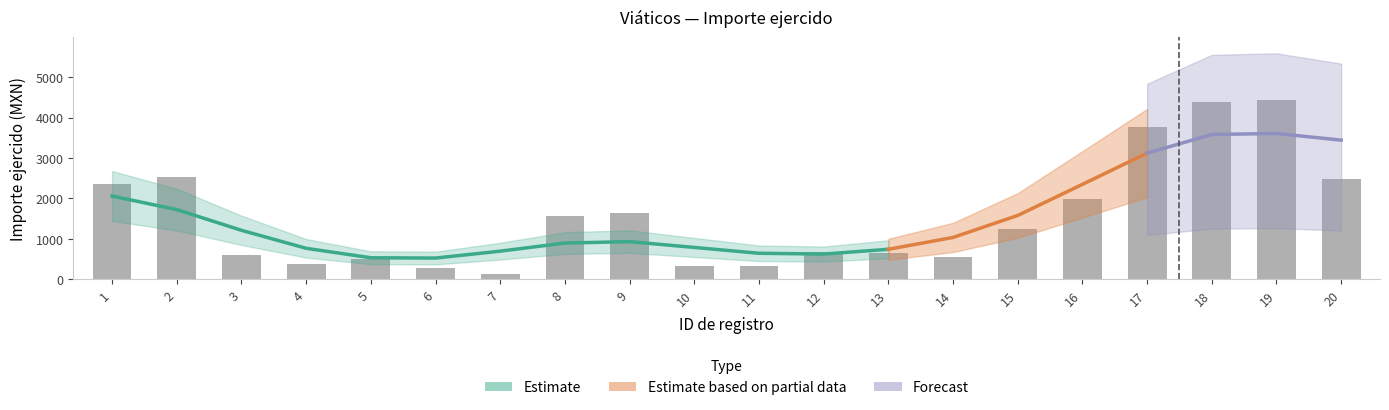

Reading left to right, extract all data points from this chart.

1=2364.8	2=2542.0	3=599.5	4=380.0	5=489.1	6=280.7	7=134.5	8=1556.0	9=1635.0	10=328.3	11=328.3	12=684.5	13=657.5	14=556.0	15=1239.0	16=1995.0	17=3772.4	18=4388.9	19=4438.4	20=2490.4